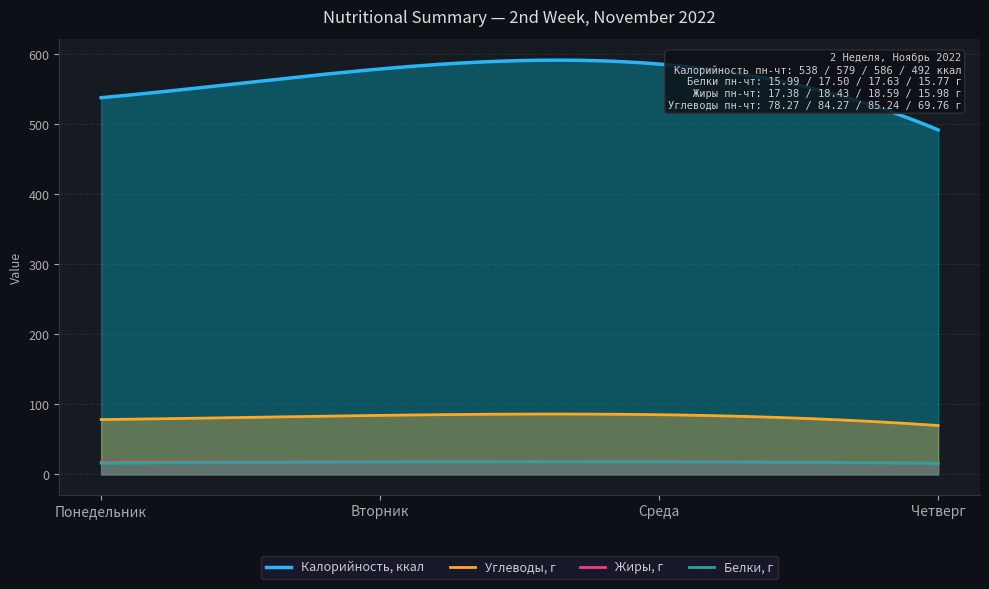

Which category has the highest value in the Жиры series?

Среда